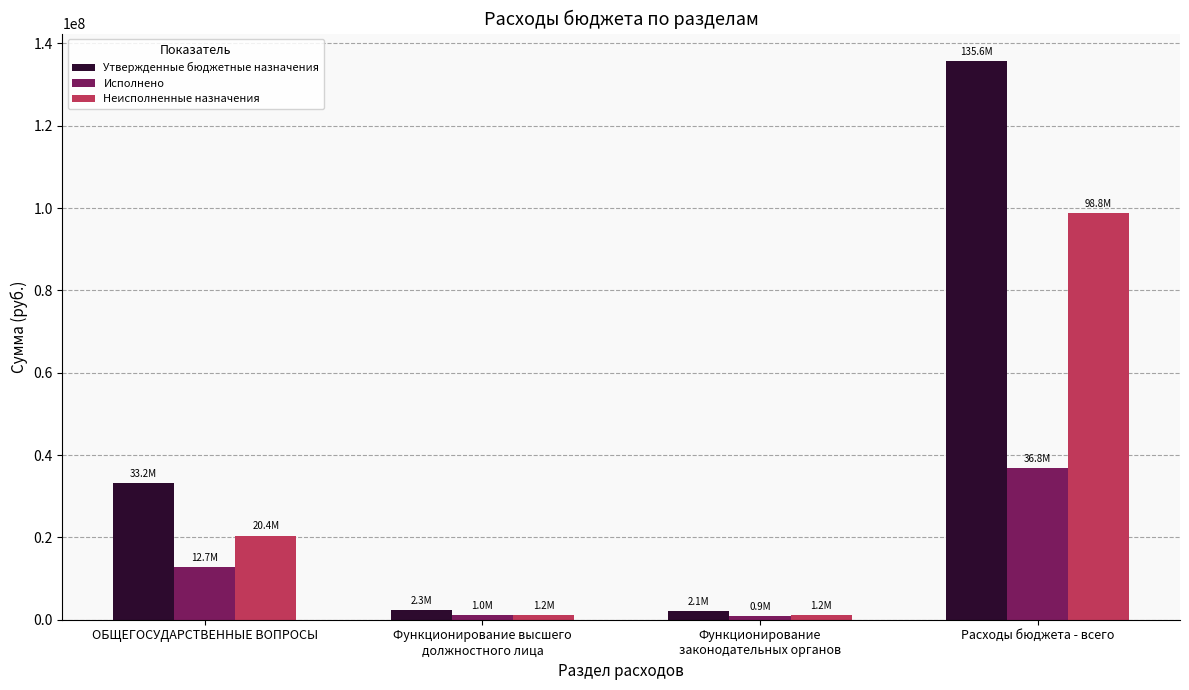

List the series in order of their peak value, highest first.

Утвержденные бюджетные назначения, Неисполненные назначения, Исполнено